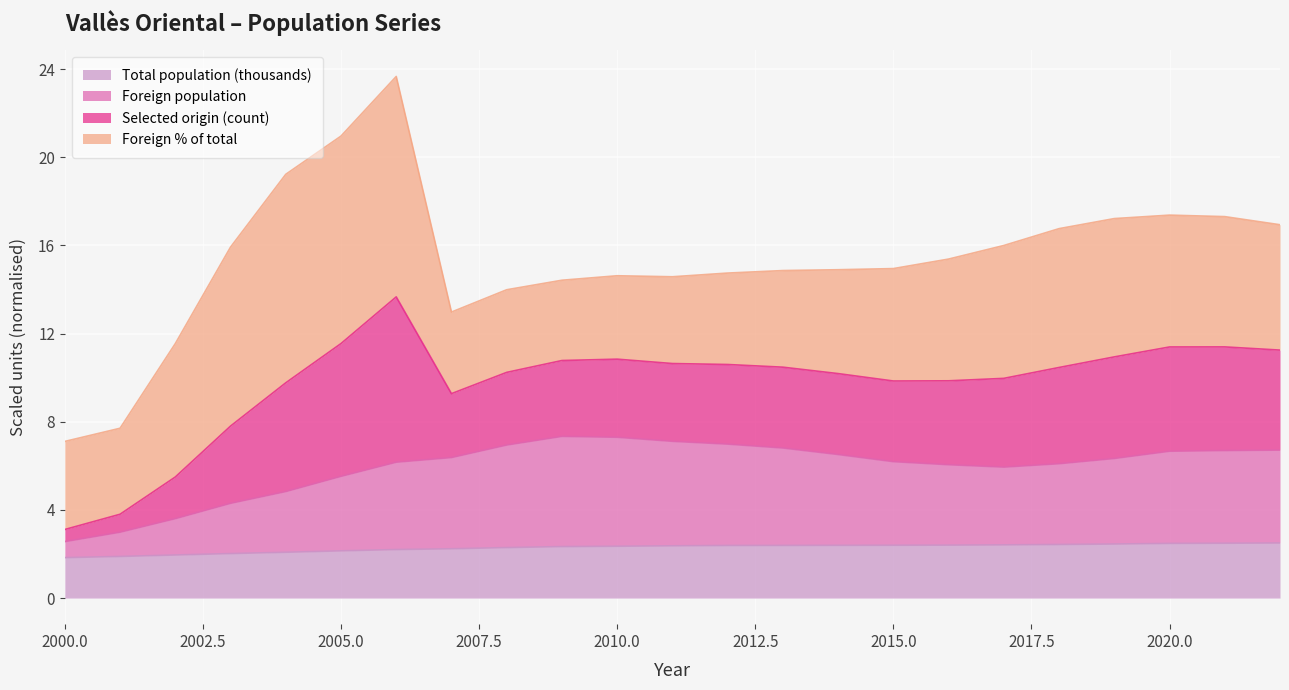

Which category has the lowest value across all series?

2000